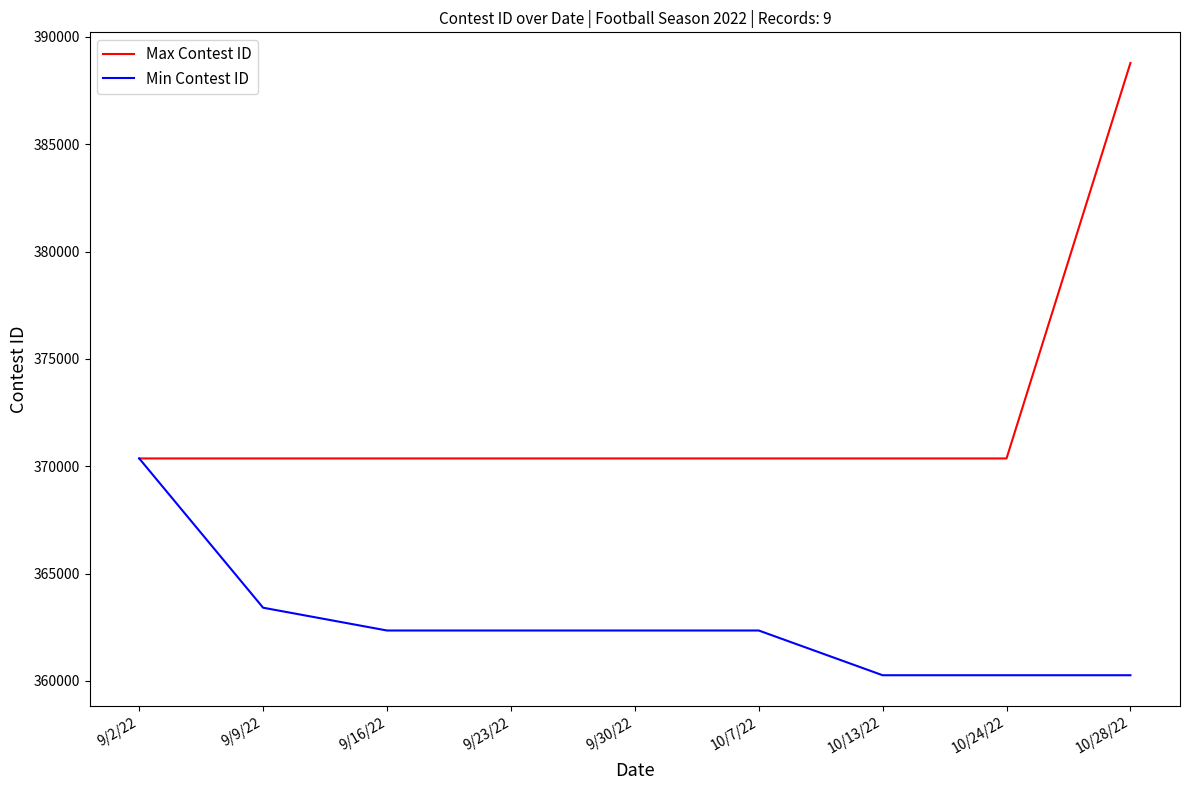

What are all the series names shown in the legend?

Max Contest ID, Min Contest ID